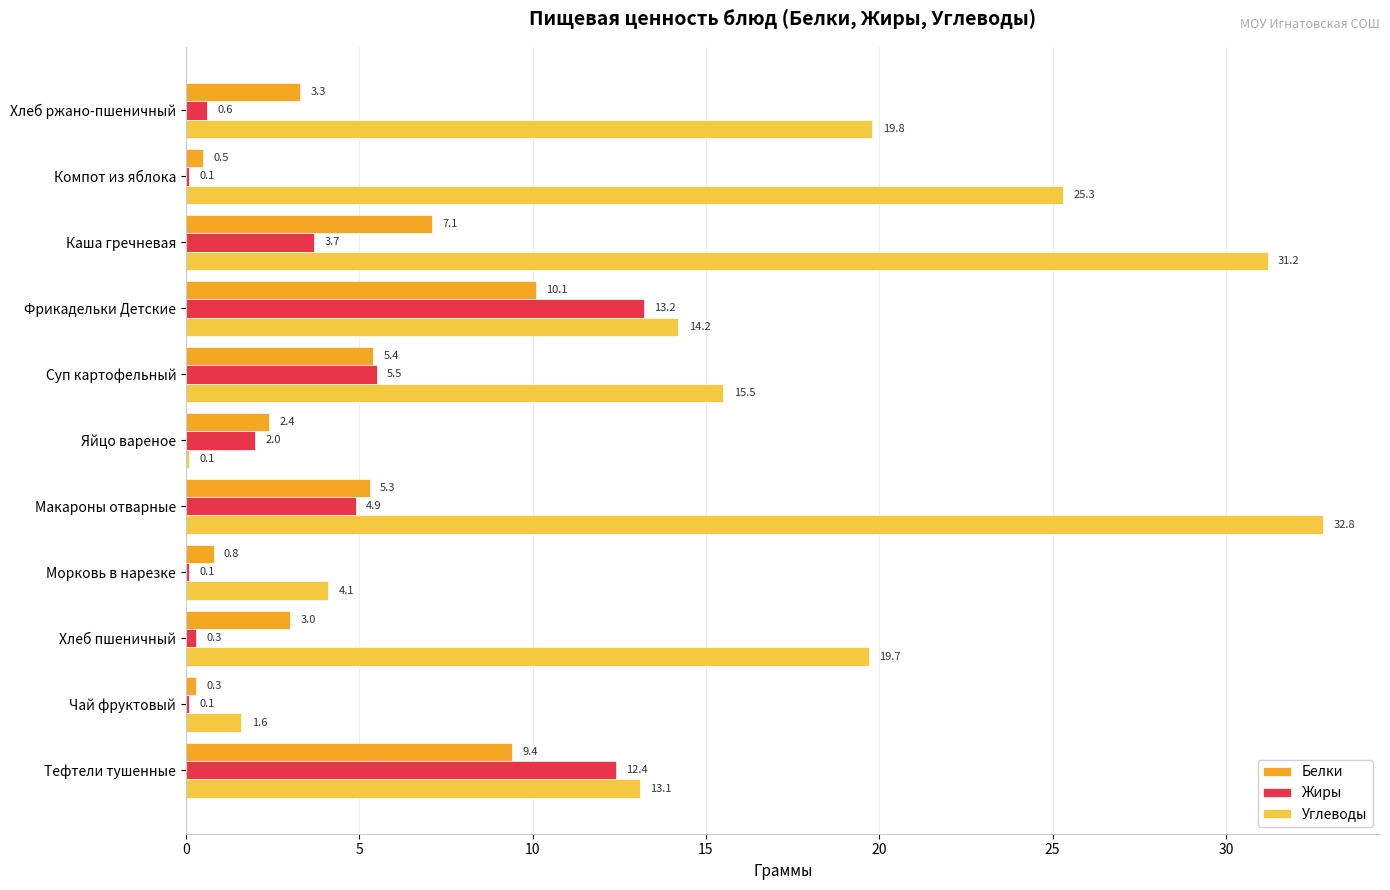

What is the sum of the Углеводы values at Хлеб ржано-пшеничный and Суп картофельный?

35.3